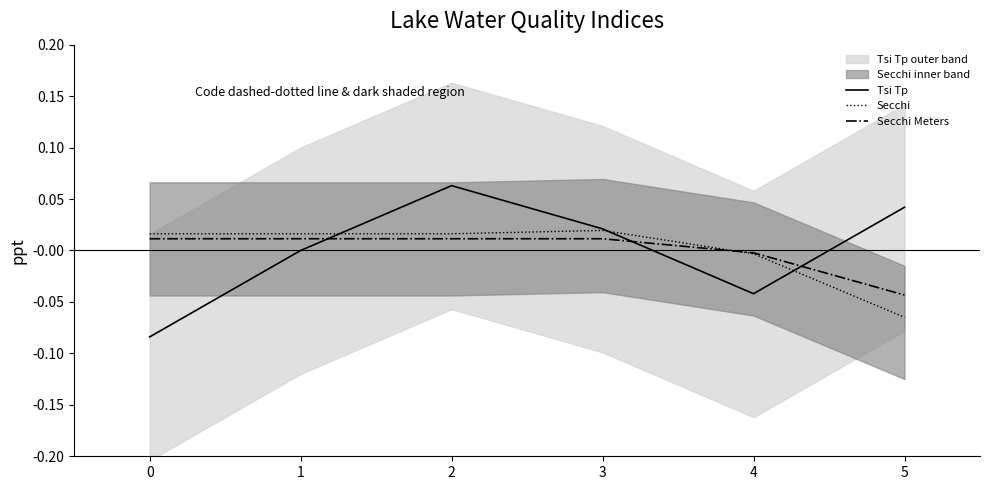

How many values in Tsi Tp are above zero?

3